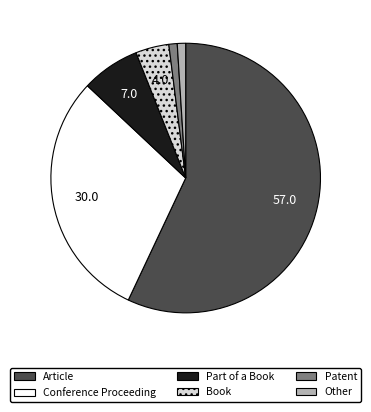

Does Article account for over 50% of the chart?

Yes